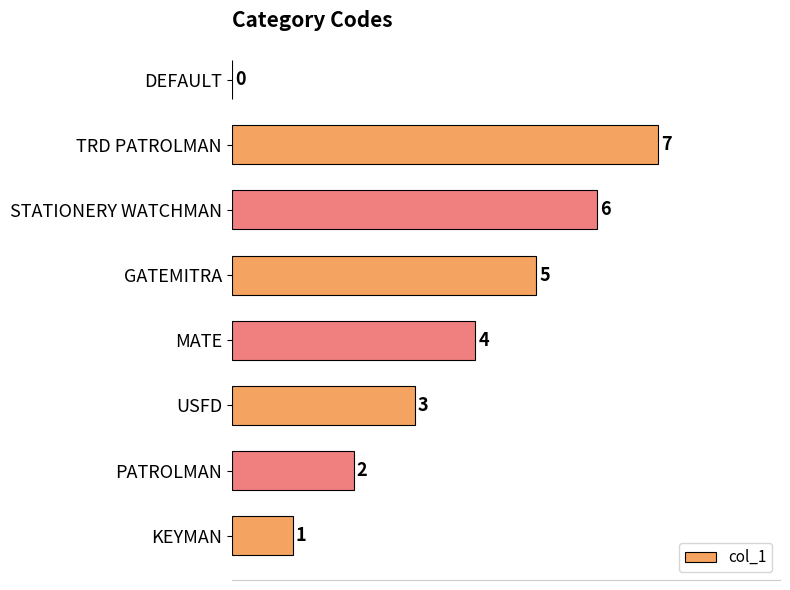

What is the maximum value shown in the chart?

7